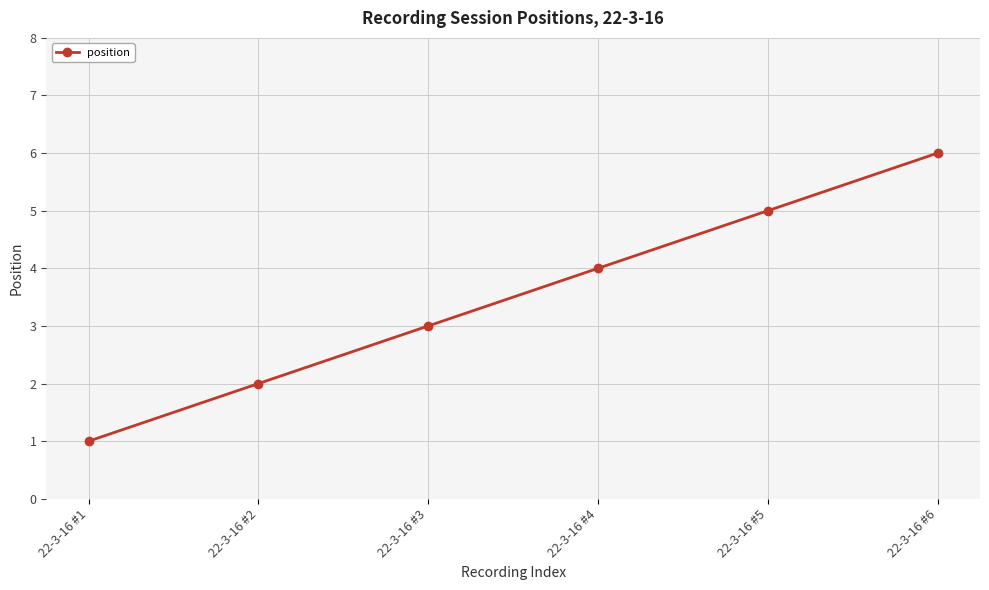

List the labels in order of value, largest first.

22-3-16 #6, 22-3-16 #5, 22-3-16 #4, 22-3-16 #3, 22-3-16 #2, 22-3-16 #1